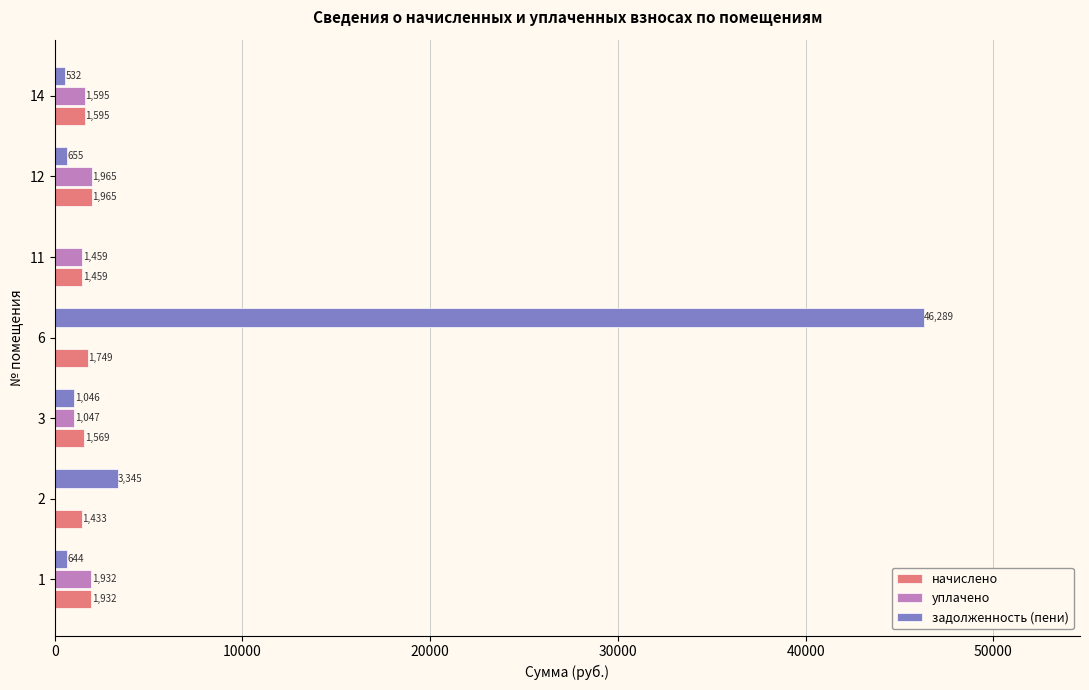

Which series changed the most between 1 and 11?

задолженность (пени)